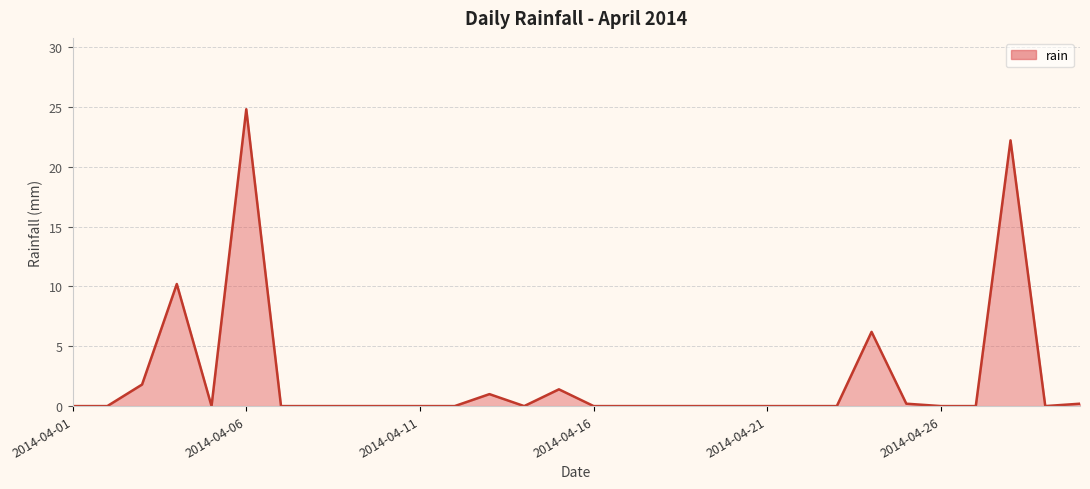

How many series are shown in this chart?

1